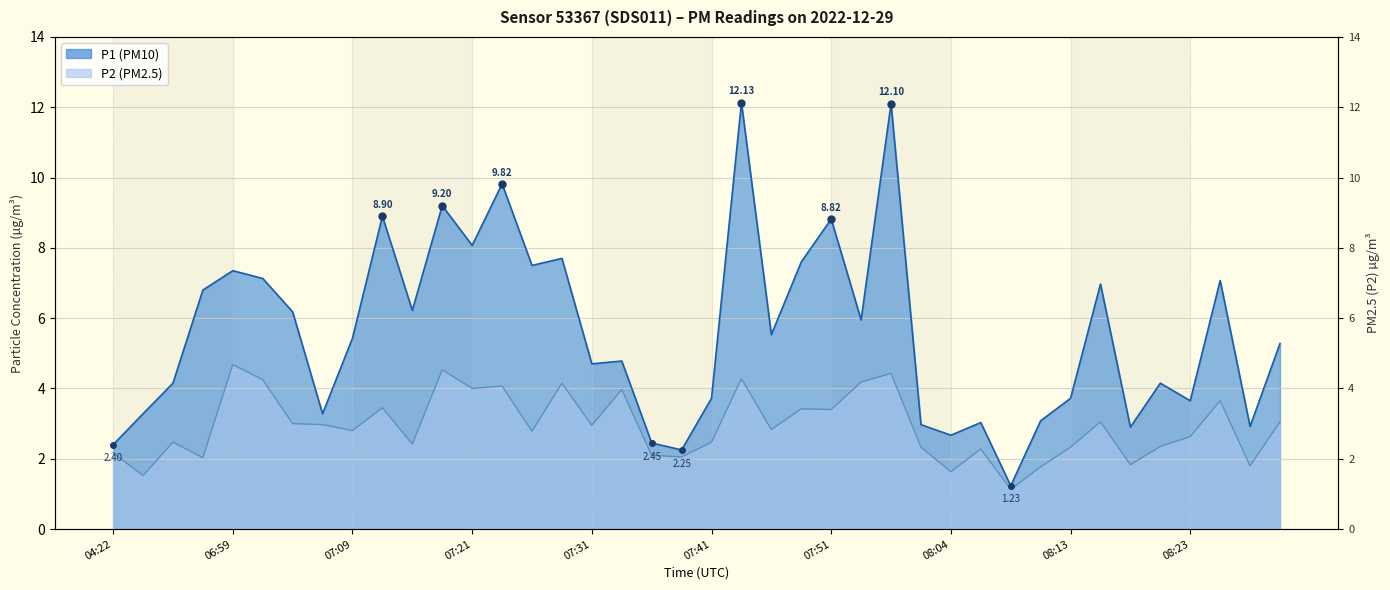

How many categories are shown in the chart?

40